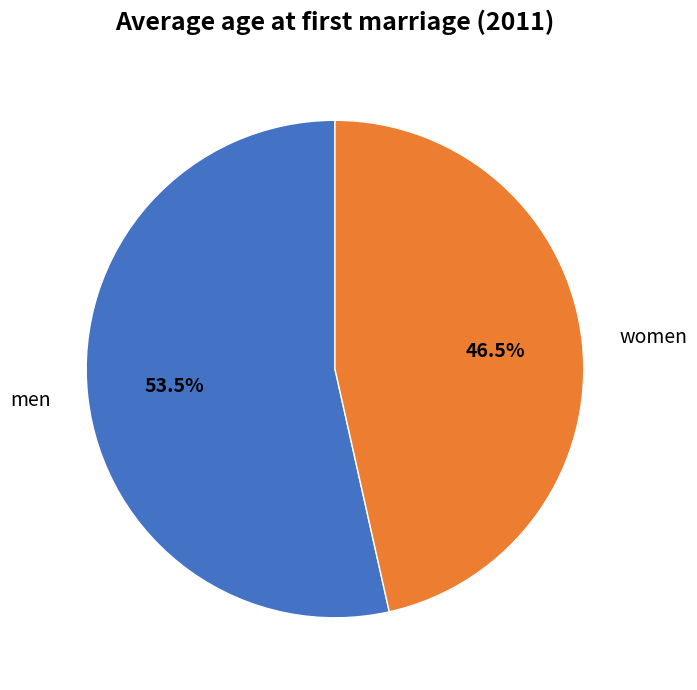

What is the total percentage of men and women?

100.0%